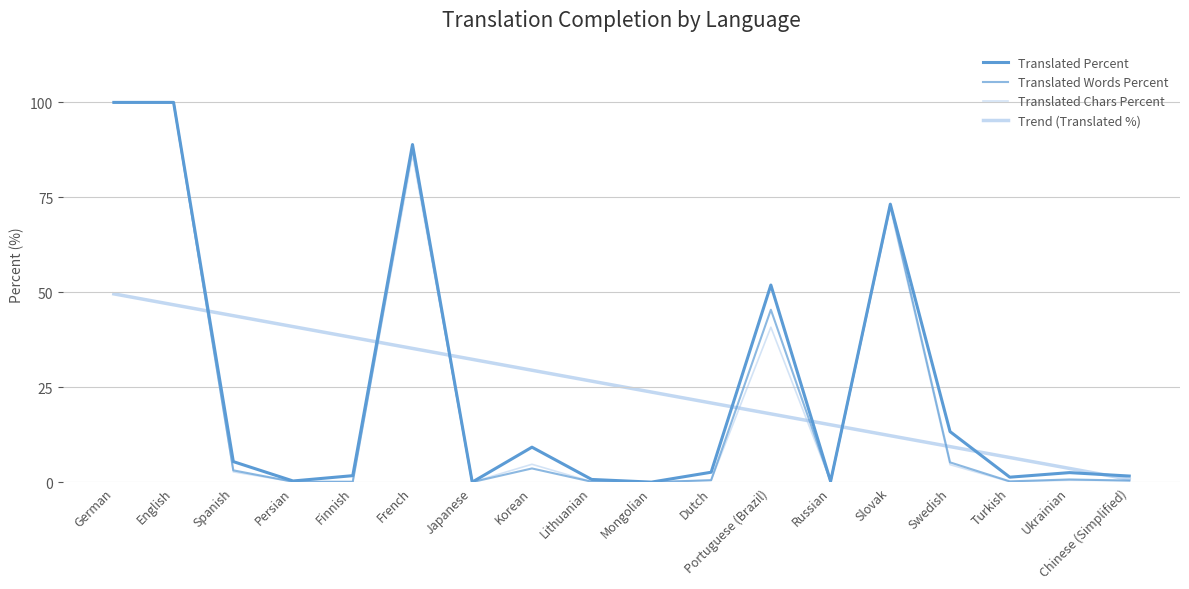

What is the sum of all Translated Words Percent values?

420.4